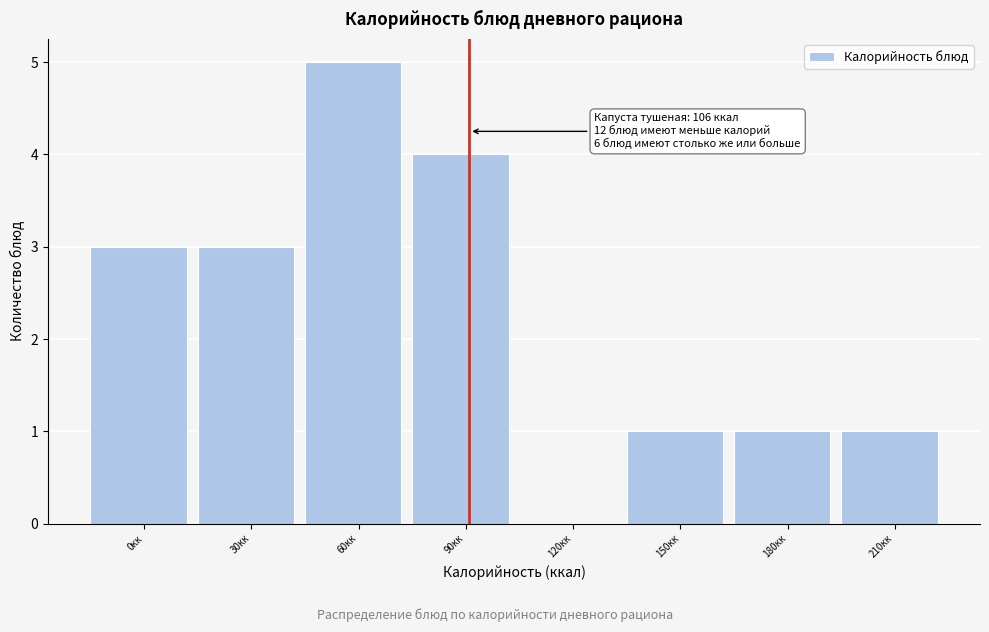

Reading right to left, what are all the values shown in this chart?

210кк=1	180кк=1	150кк=1	120кк=0	90кк=4	60кк=5	30кк=3	0кк=3